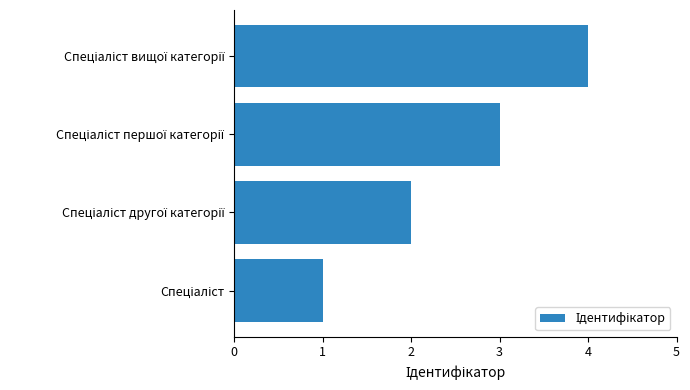

What is the greatest value displayed?

4